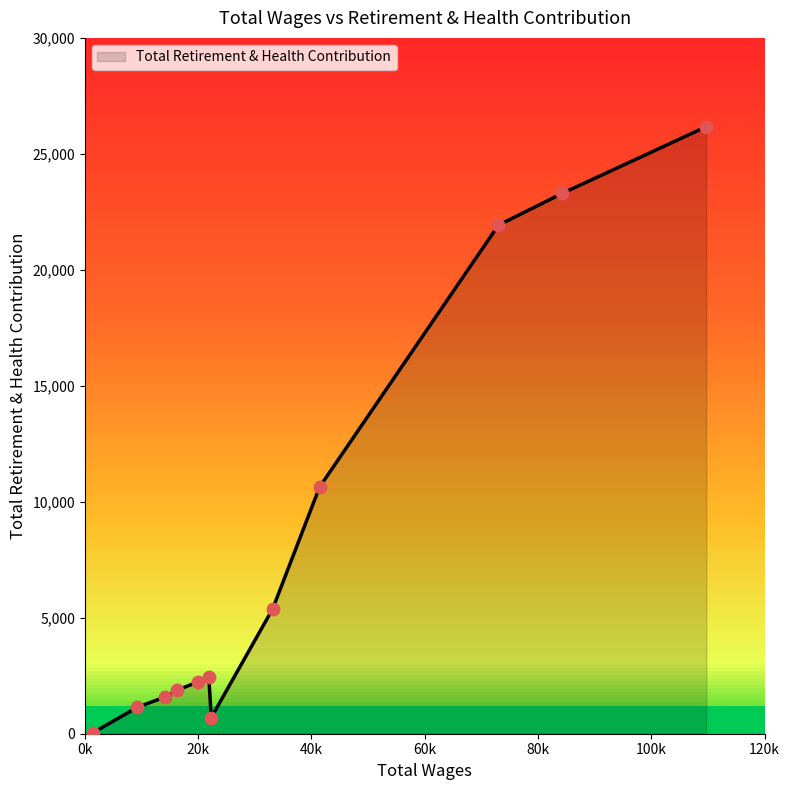

What is the maximum value shown in the chart?

26172